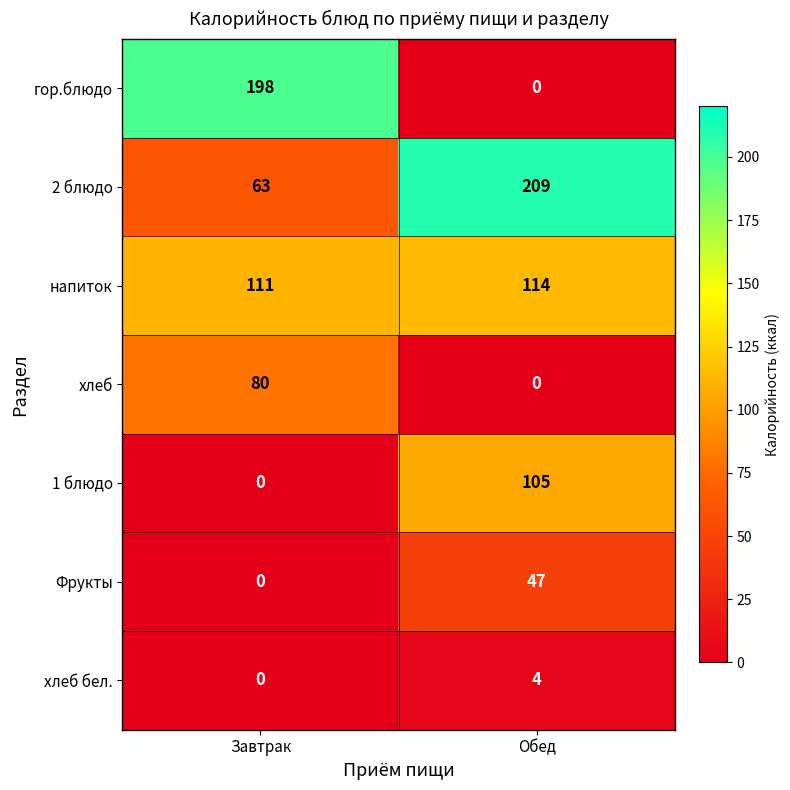

What is the difference between the maximum and minimum values in the гор.блюдо series?

198